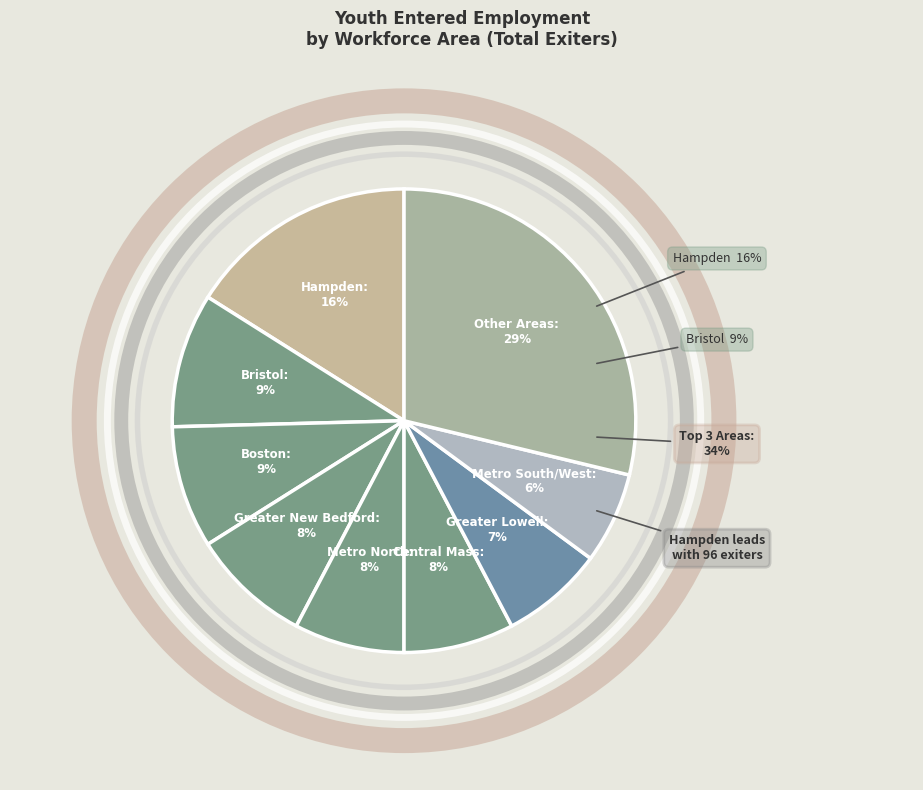

Which has a higher value, Cape Cod & Islands or Central Mass?

Central Mass